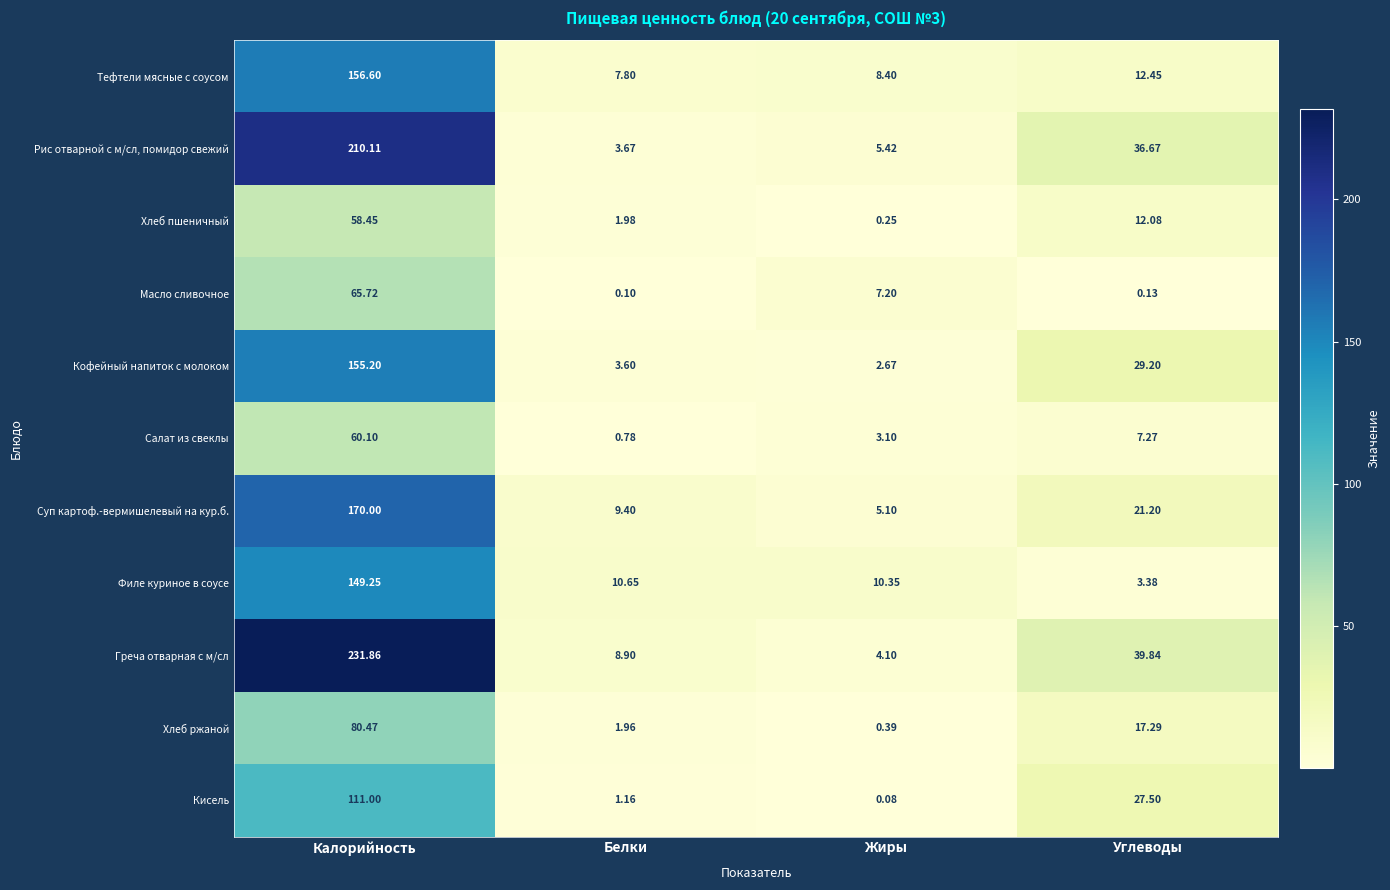

Between Белки and Углеводы, which series saw the biggest shift?

Рис отварной с м/сл, помидор свежий